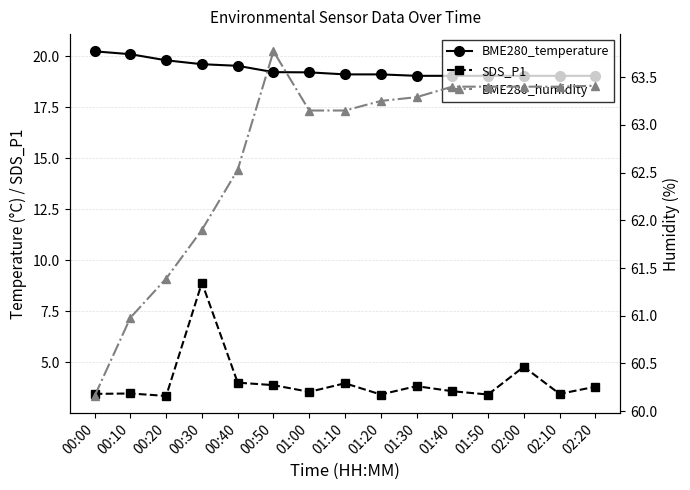

Is the value of BME280_humidity at 00:20 greater than the value of SDS_P1 at 00:00?

Yes